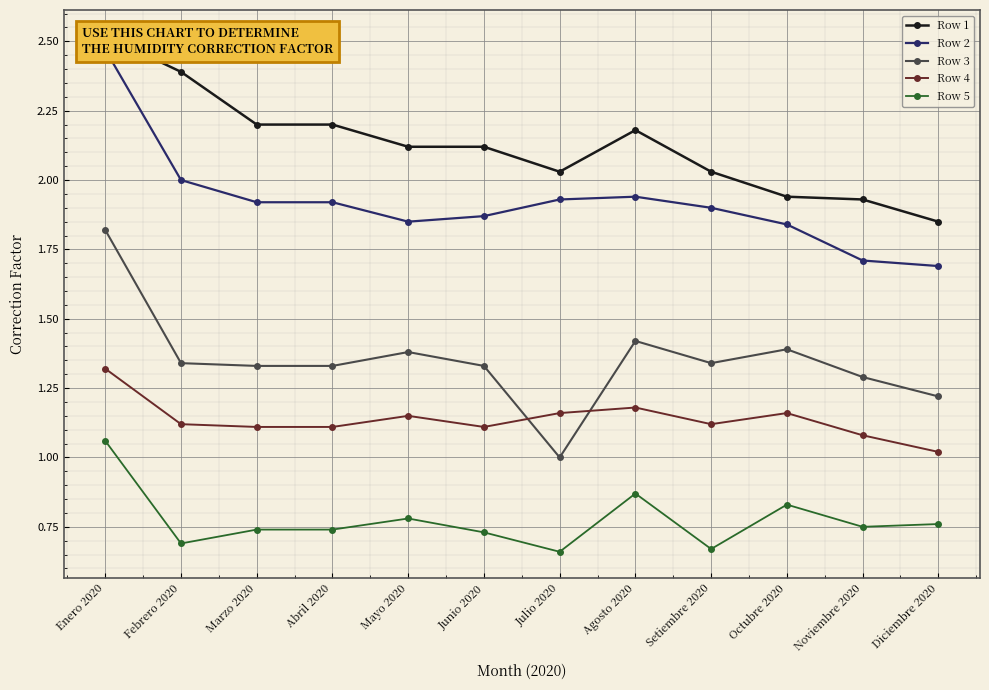

Is it true that Row 3 equals 0.6 at Marzo 2020?

False